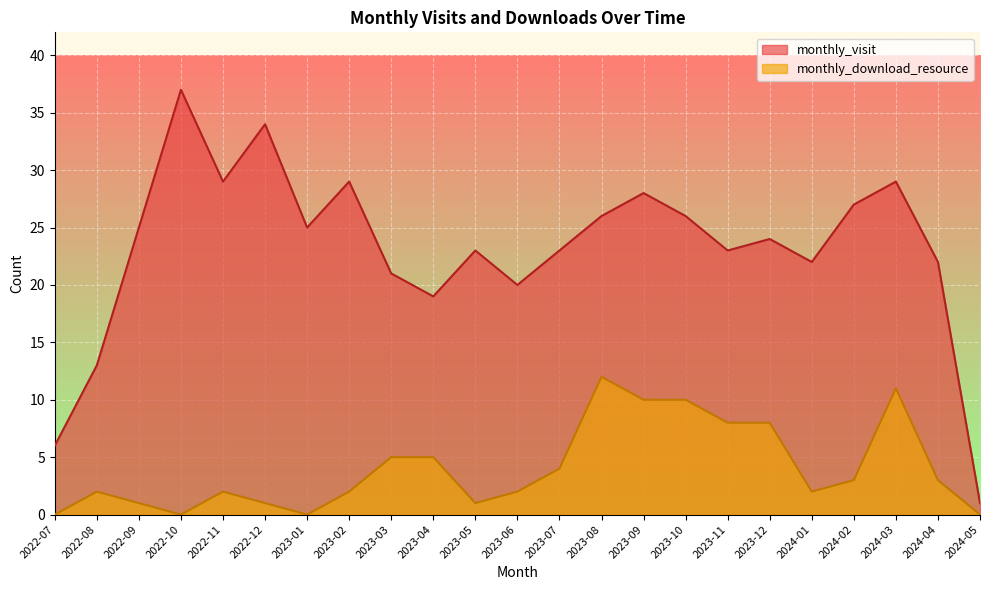

What is the difference between the maximum and minimum values in the monthly_visit series?

36